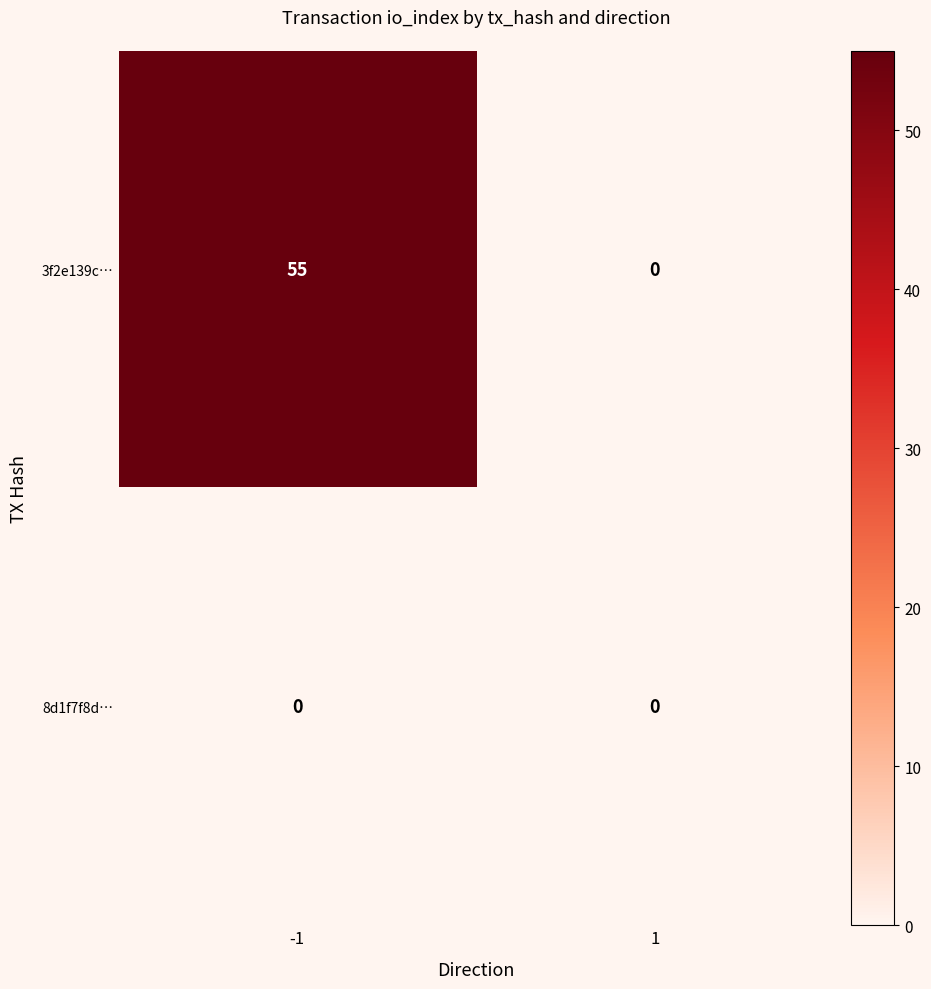

Reading left to right, transcribe all the data shown in this chart.

3f2e139c…: -1=55	1=0
8d1f7f8d…: -1=0	1=0